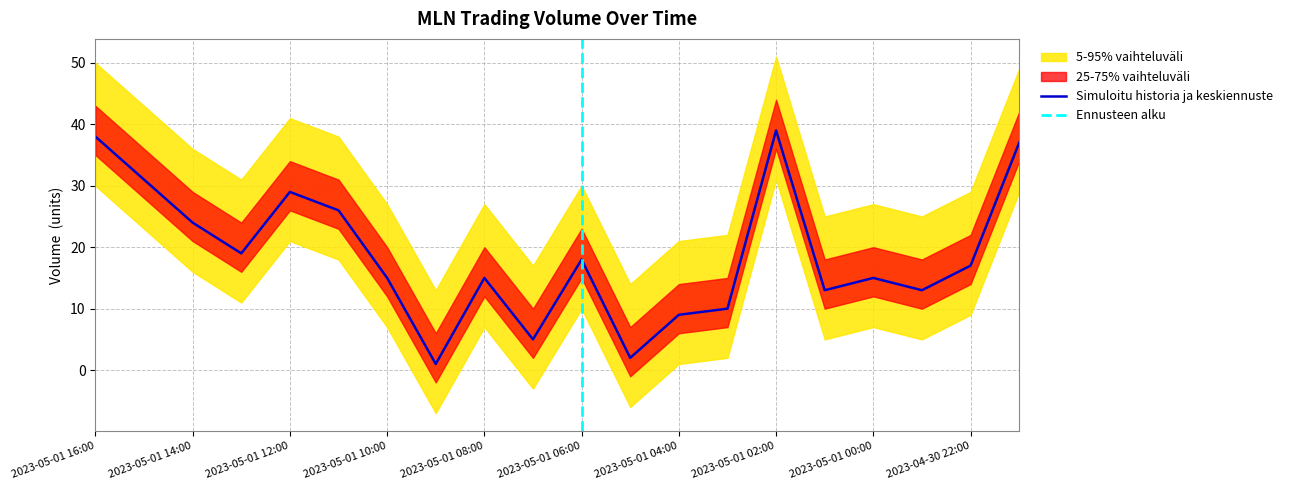

How many lines are shown in the chart?

1